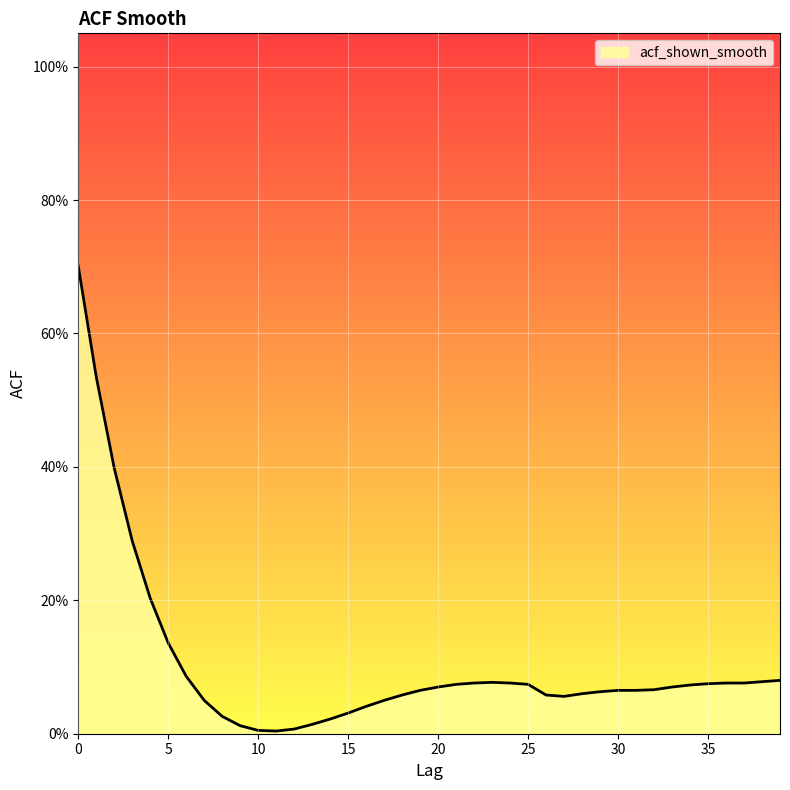

Is this an area chart (filled region under the line)?

Yes